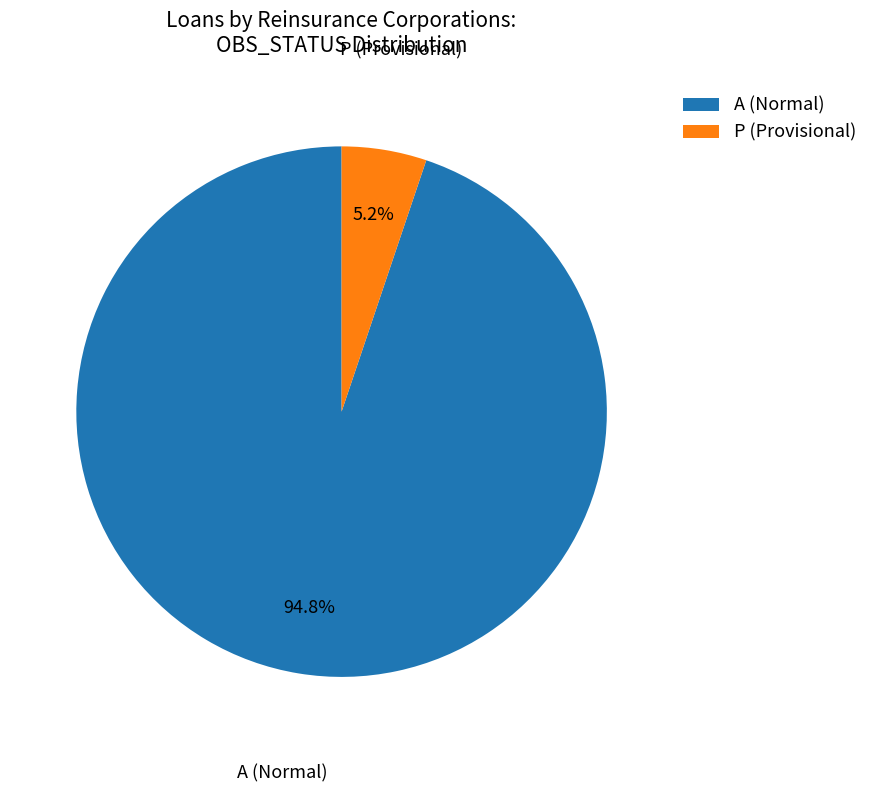

What is the largest slice in the pie chart?

A (Normal)